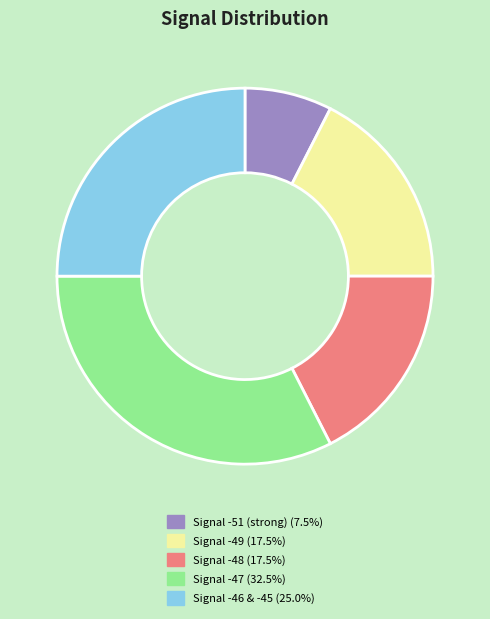

Does any single category account for the majority?

No